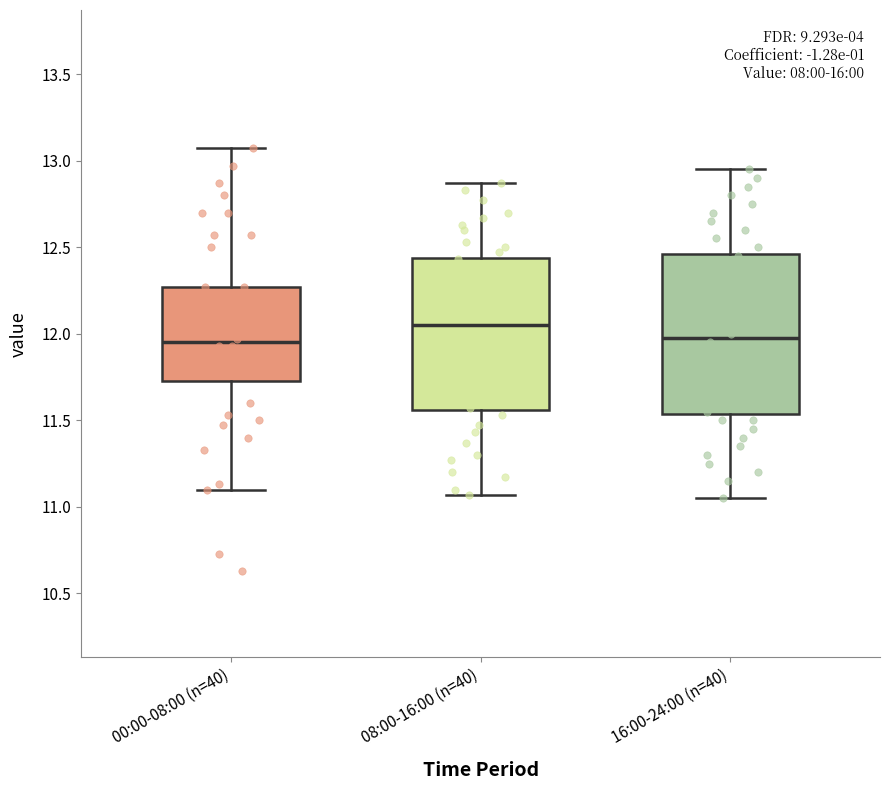

Reading left to right, read every box against the y-axis: the position of its median line, the range the box covers, and the ends of its whiskers. The values are not printed on the chart, so give them approximately, as read against the axis.

00:00-08:00 (n=40): median 11.95, box 11.75 to 12.25, whiskers 11.10 to 13.05
08:00-16:00 (n=40): median 12.05, box 11.55 to 12.45, whiskers 11.05 to 12.85
16:00-24:00 (n=40): median 12.00, box 11.55 to 12.45, whiskers 11.05 to 12.95